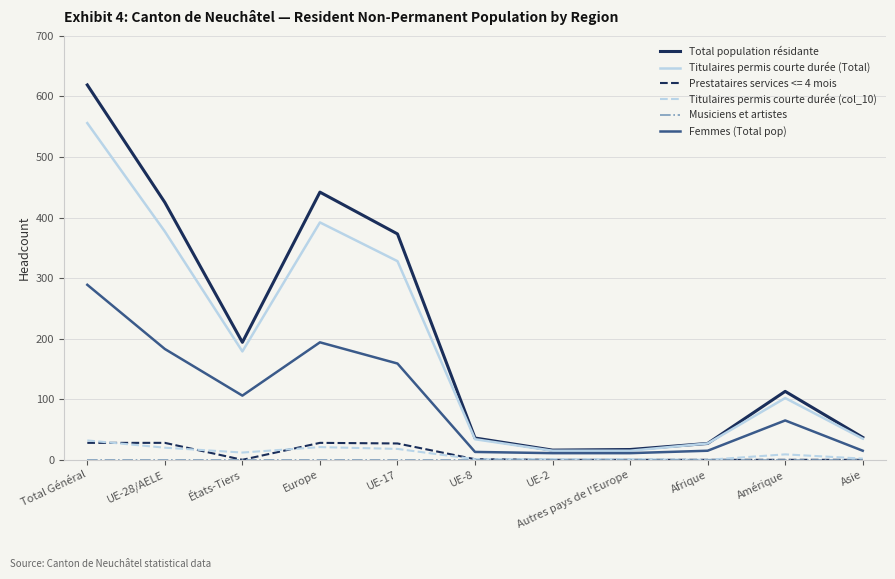

Is the value of Femmes (Total pop) at États-Tiers greater than the value of Titulaires permis courte durée (Total) at États-Tiers?

No